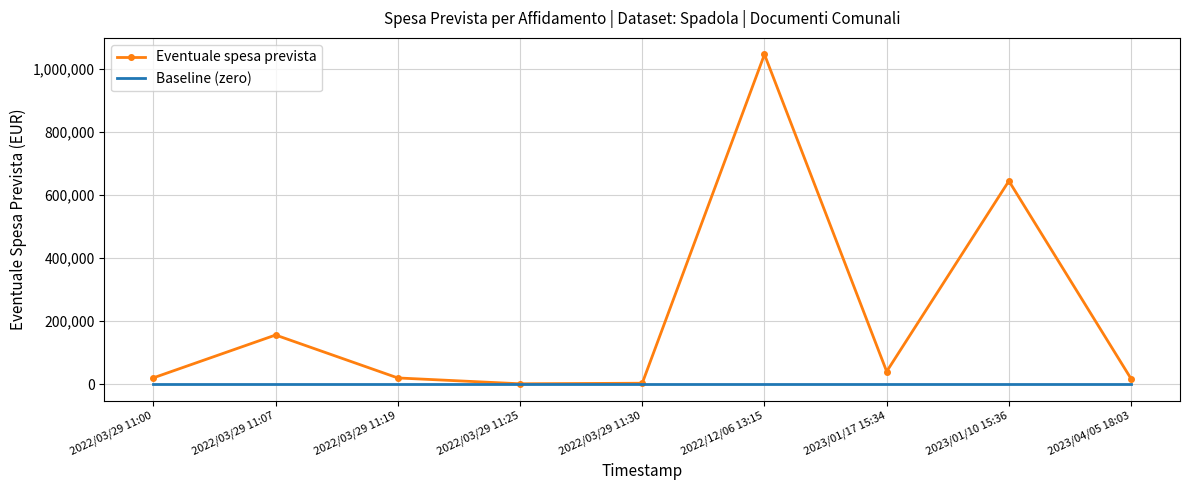

What is the spread (max minus min) of values at 2023/01/10 15:36?

643958.1